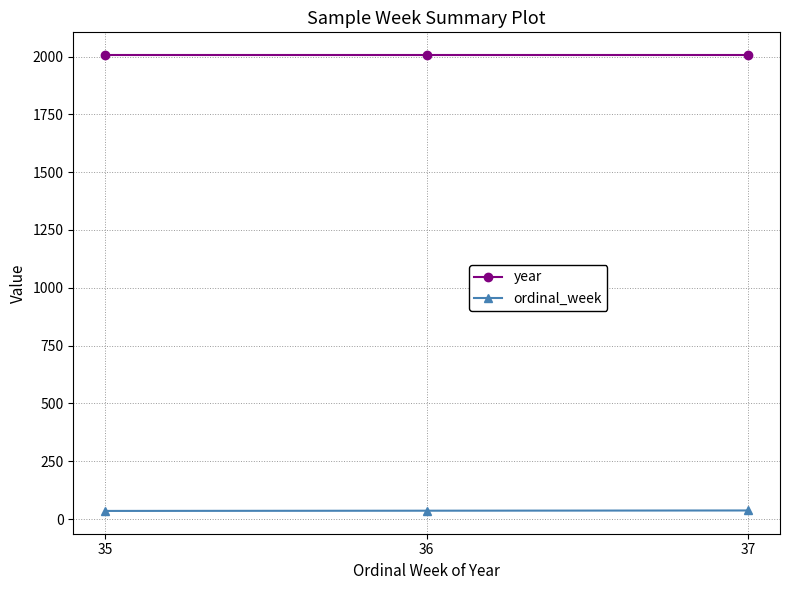

At how many categories does at least one series exceed 1913?

3